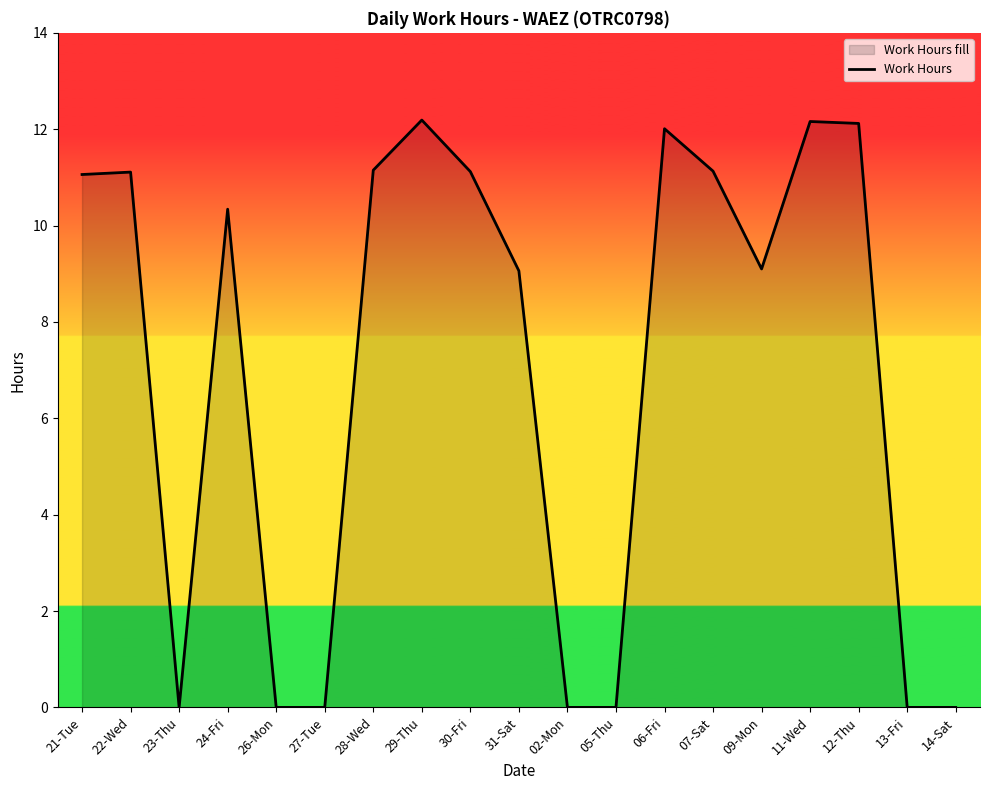

Which label corresponds to the smallest value in the chart?

23-Thu